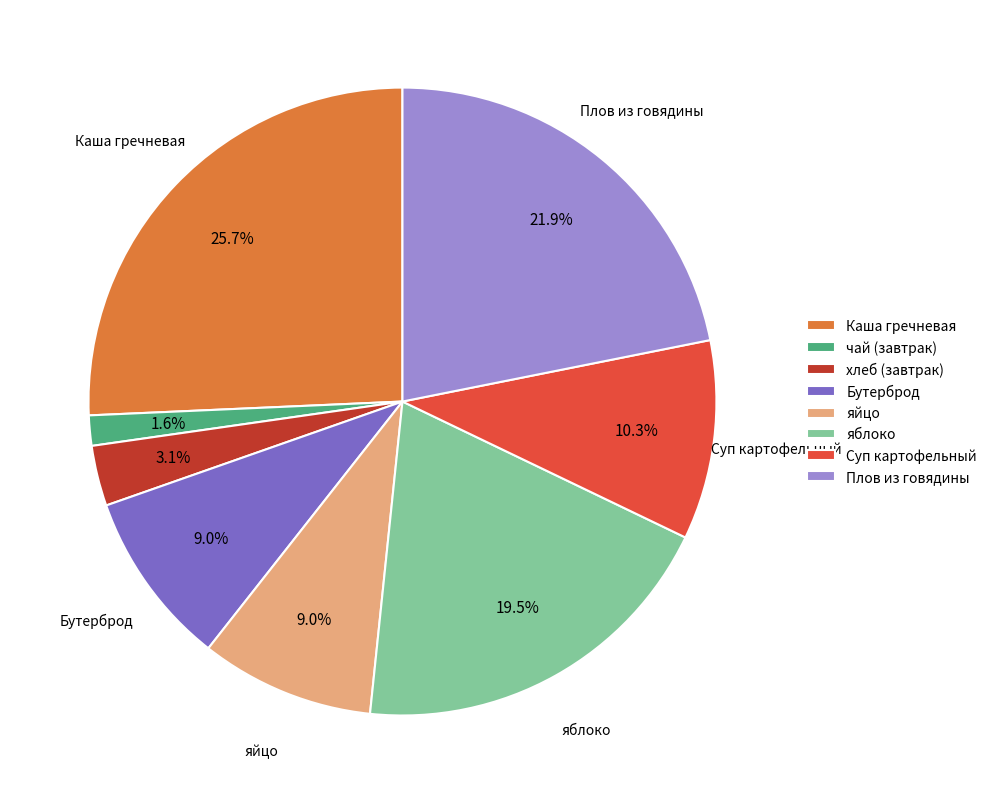

Which category has the smallest portion of the pie?

чай (завтрак)